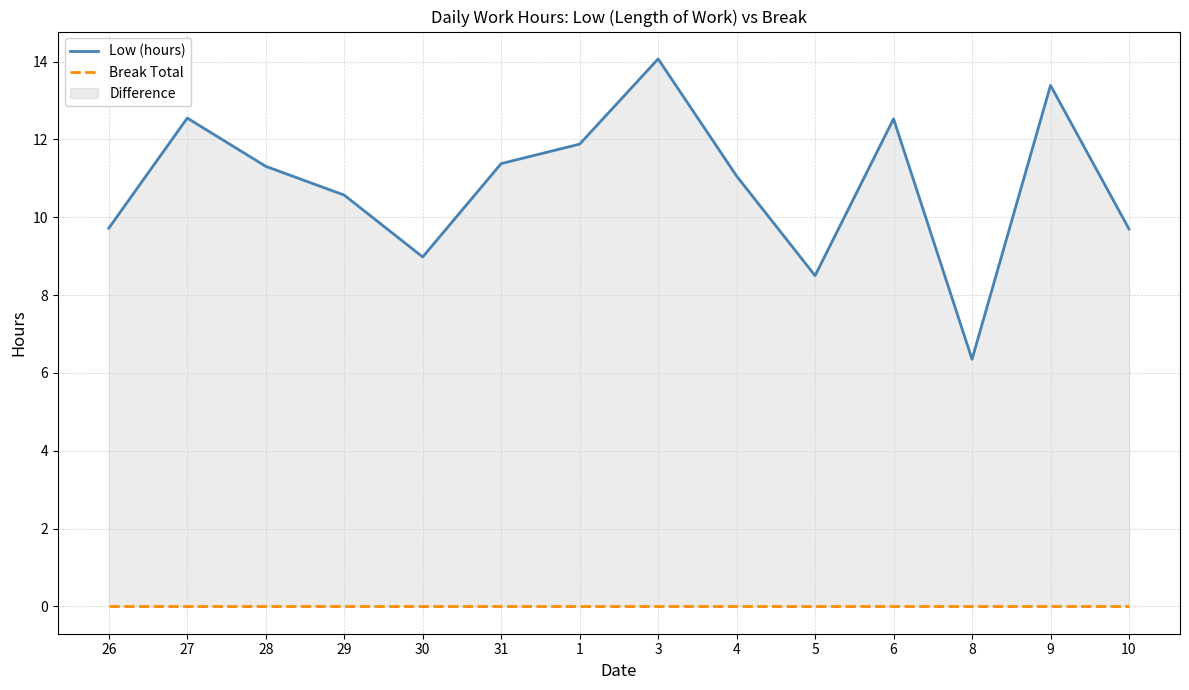

What is the spread (max minus min) of values at 29?

10.6